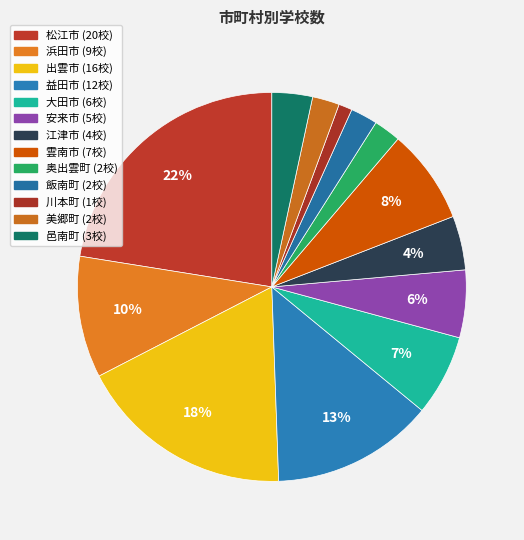

How many segments does this pie chart have?

13